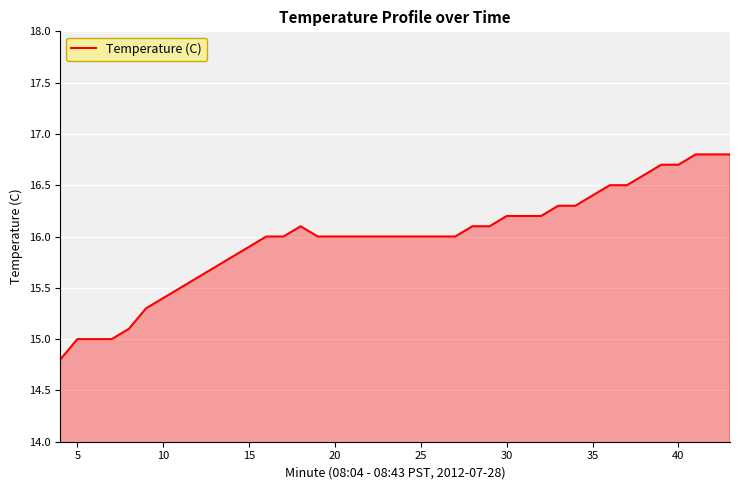

How many categories are shown in the chart?

40